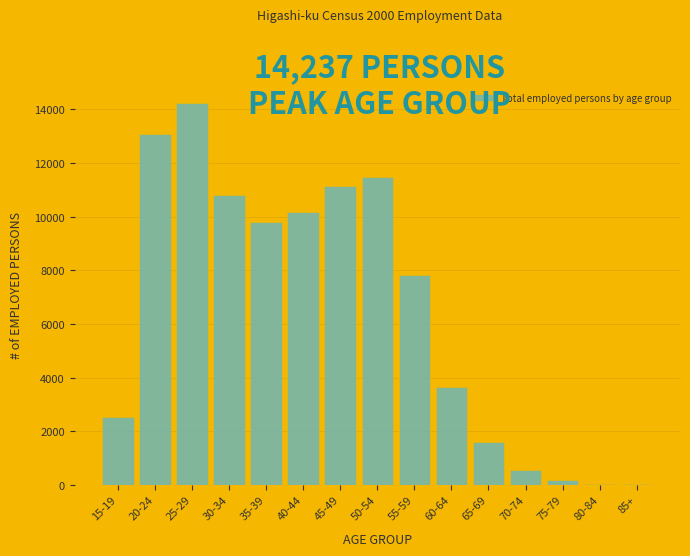

At which label is the value closest to 7127?

55-59